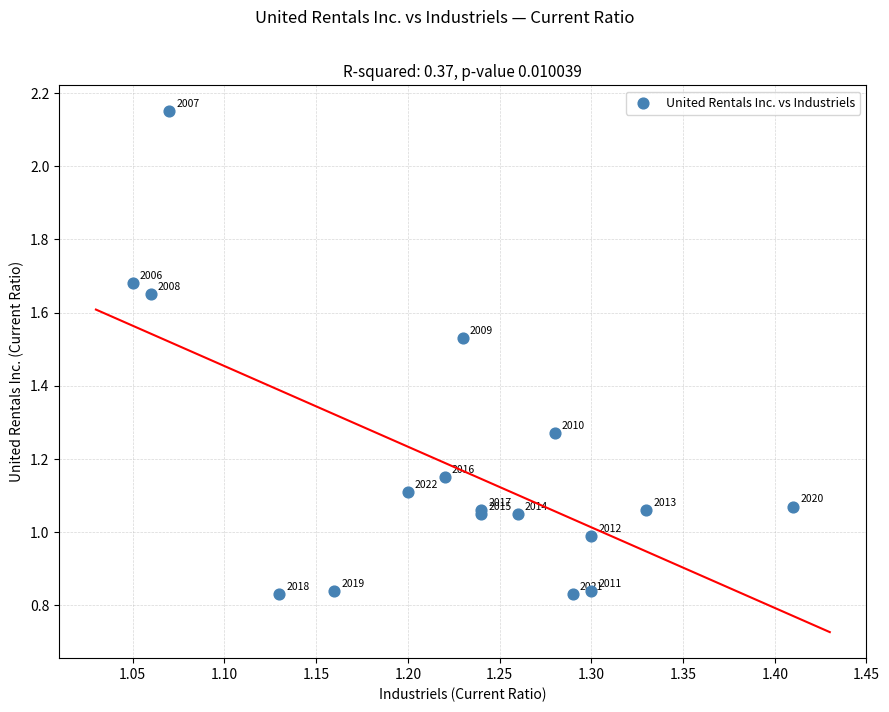

What Y value in the scatter plot is closest to 1?

1.0